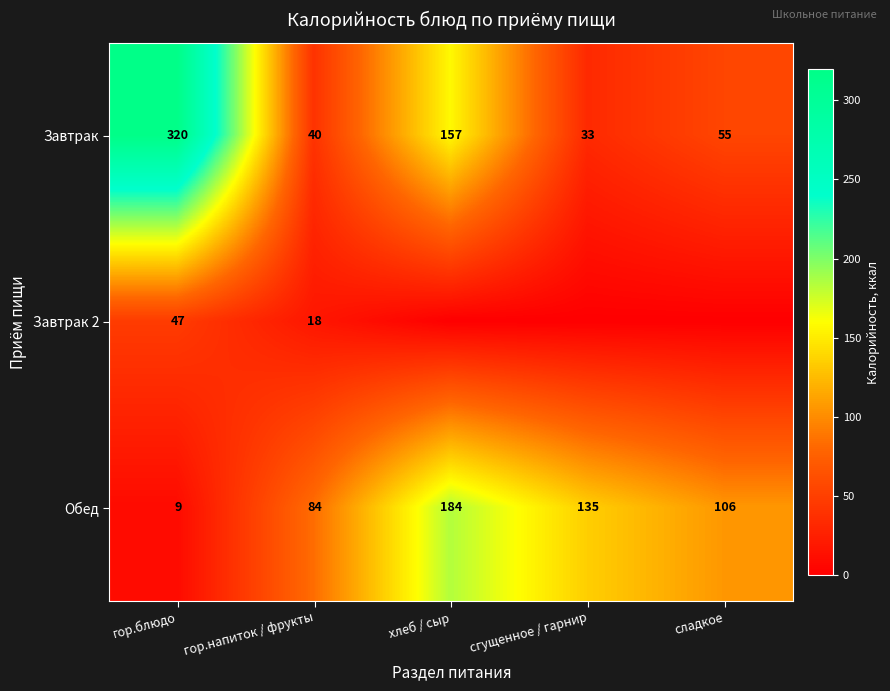

True or false: Обед has a value of 184 at хлеб / сыр.

True